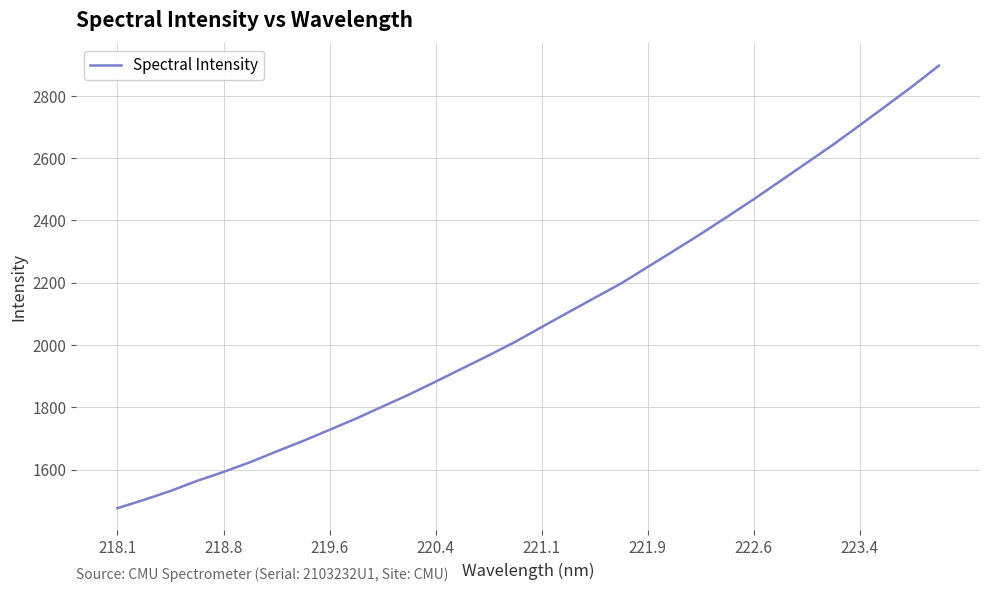

What is the minimum value shown in the chart?

1476.7